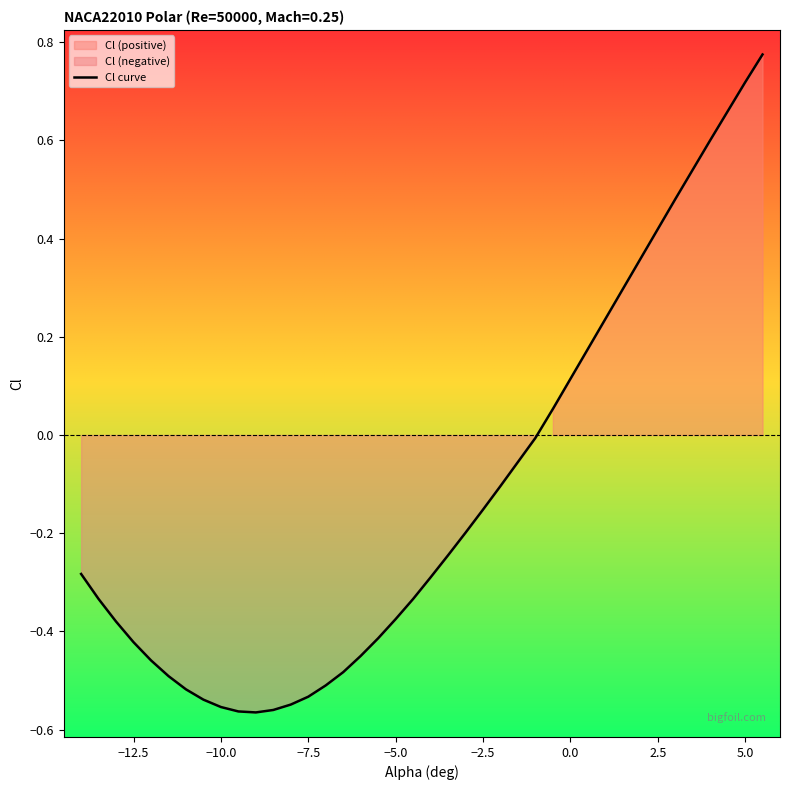

What is the average value?

-0.1